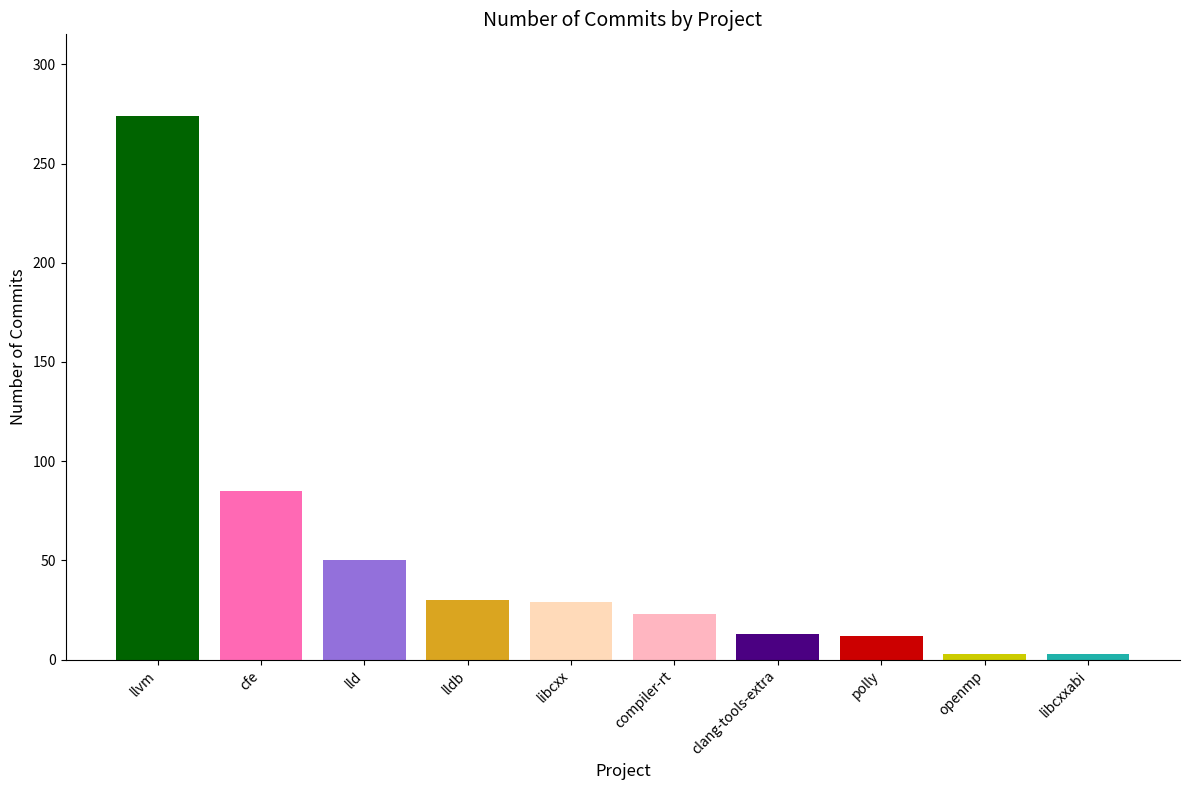

What is the maximum value shown in the chart?

274